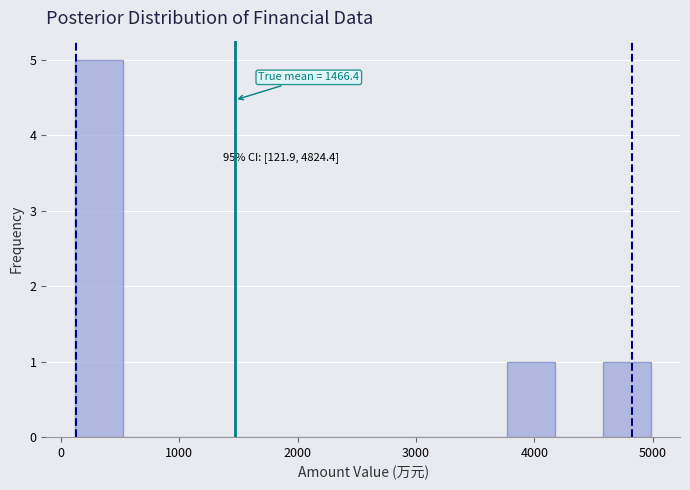

Which range on the x-axis has the tallest bar?

100 to 500